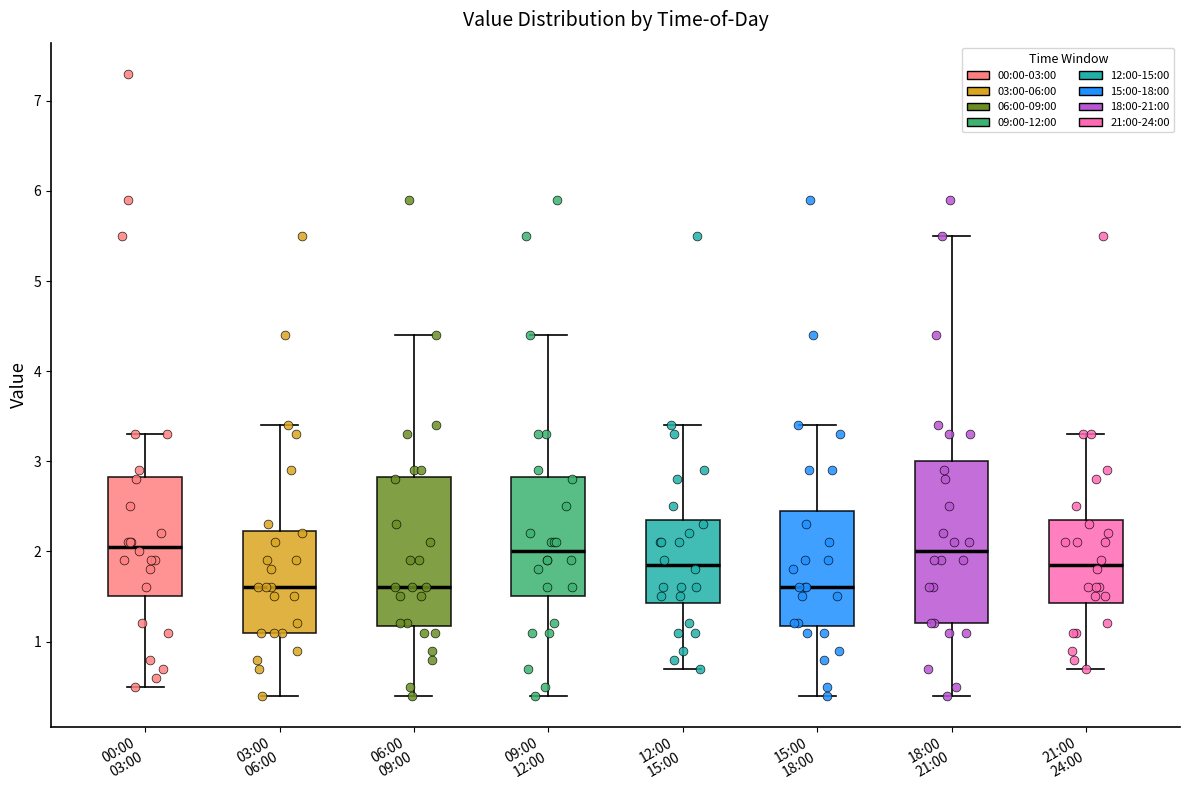

Which box is the tallest, from its lower edge to its upper edge?

18:00 21:00